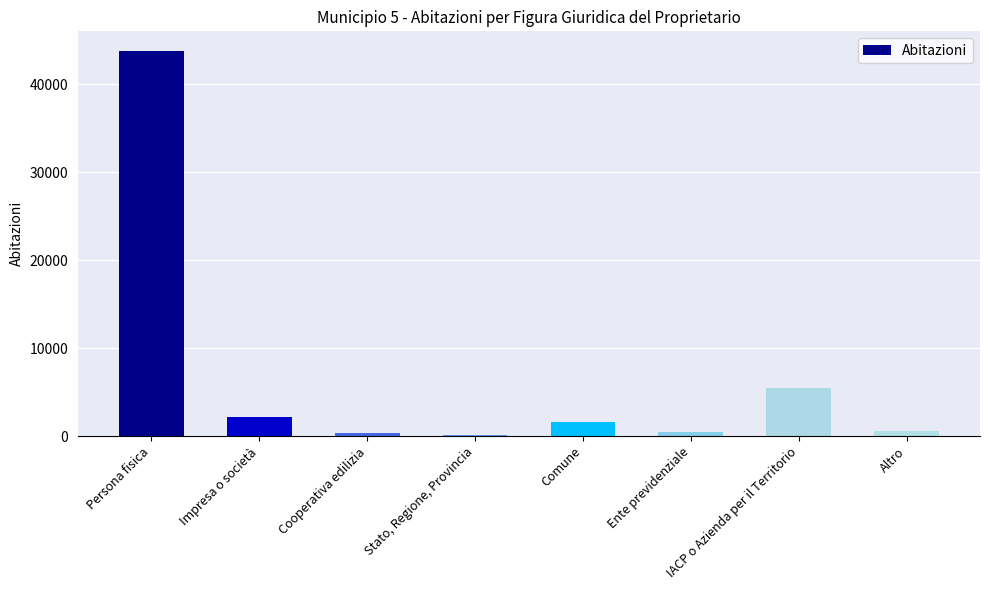

Where is the data nearest to the value 21994?

IACP o Azienda per il Territorio